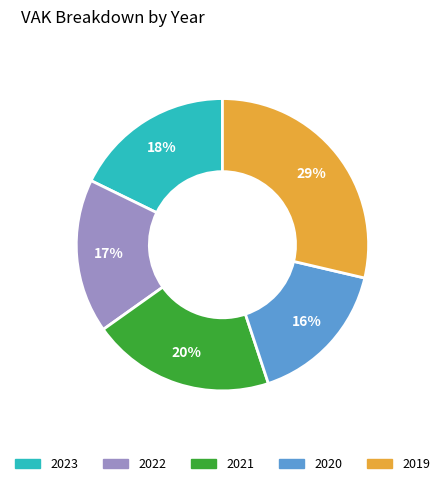

How many segments does this pie chart have?

5